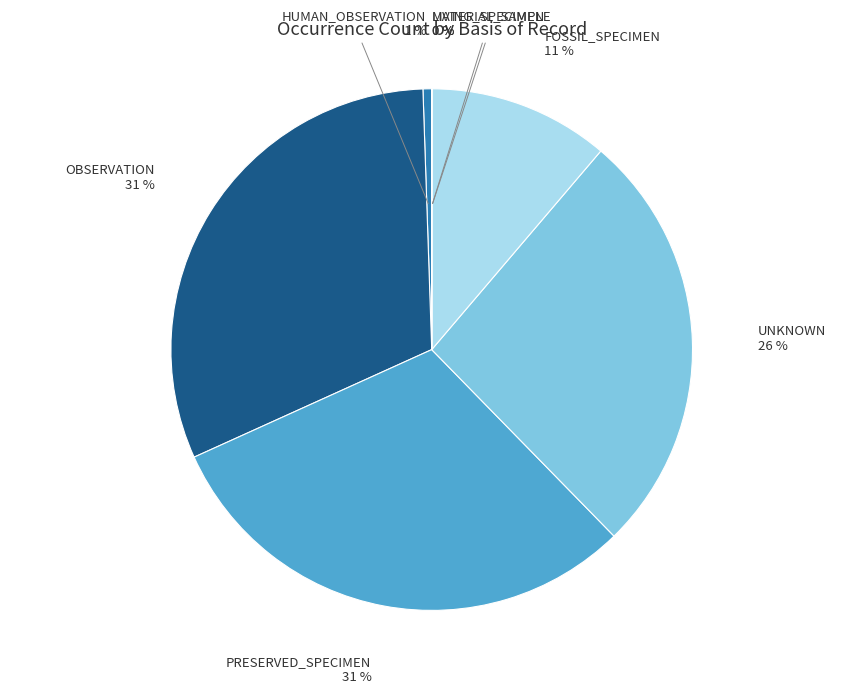

Approximately how many times larger is the value at UNKNOWN compared to OBSERVATION?

0.8